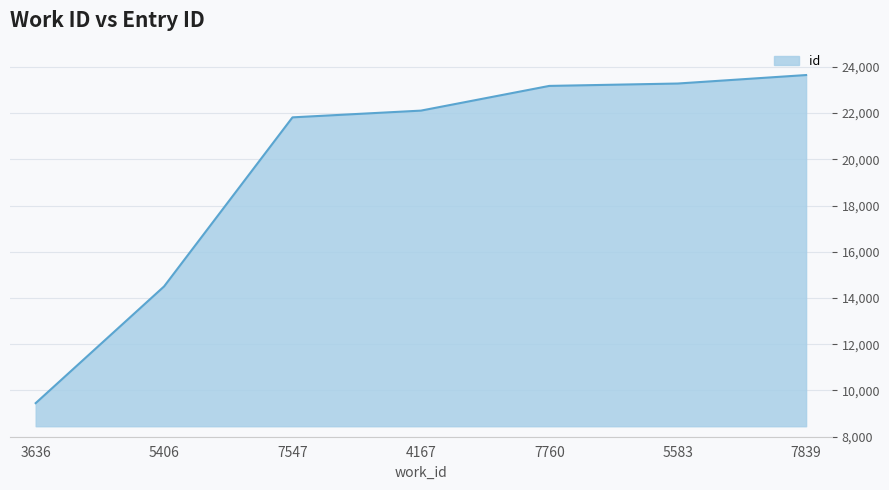

Read the value at 7547, to the nearest 50.

21800